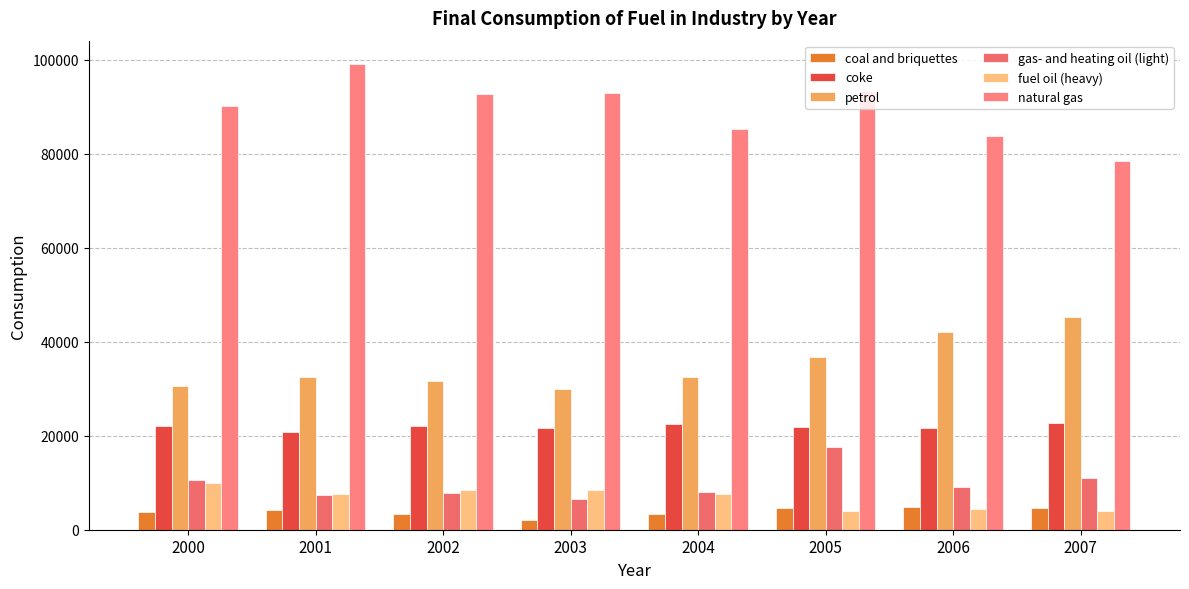

Reading left to right, what are all the values shown in this chart?

coal and briquettes: 2000=3804	2001=4191	2002=3291	2003=2150	2004=3437	2005=4619	2006=4933	2007=4667
coke: 2000=21982	2001=20678	2002=22007	2003=21692	2004=22582	2005=21770	2006=21609	2007=22780
petrol: 2000=30663	2001=32445	2002=31540	2003=29979	2004=32431	2005=36646	2006=42142	2007=45175
gas- and heating oil (light): 2000=10565	2001=7323	2002=7837	2003=6480	2004=8111	2005=17661	2006=9094	2007=10938
fuel oil (heavy): 2000=9834	2001=7534	2002=8466	2003=8395	2004=7583	2005=4044	2006=4445	2007=3923
natural gas: 2000=90014	2001=99054	2002=92664	2003=92840	2004=85187	2005=93204	2006=83640	2007=78418